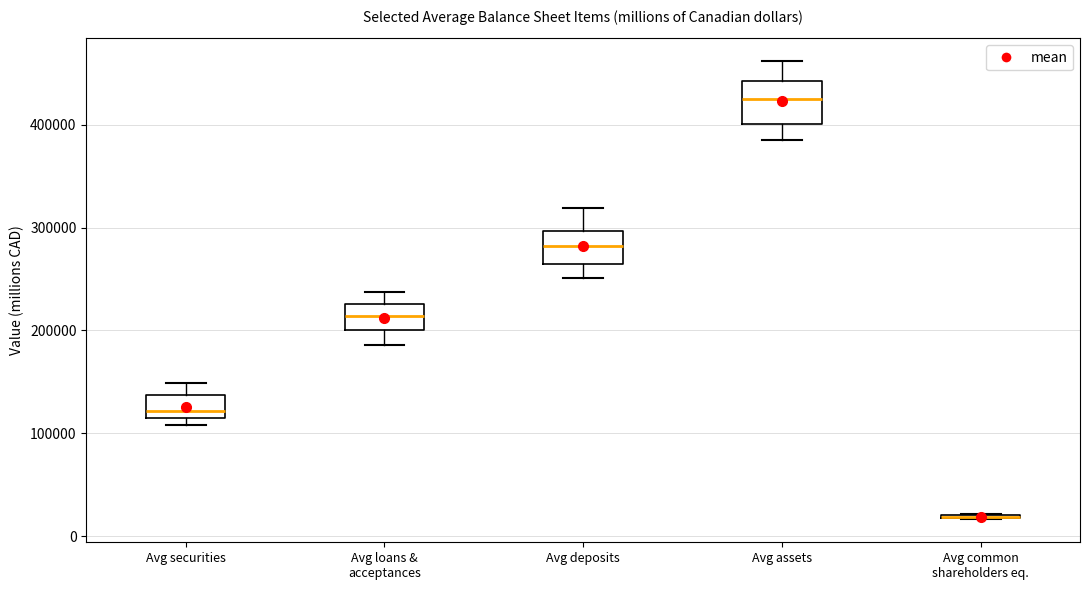

Reading left to right, transcribe this box plot: for each box, give where its median line is, the range the box spans, and where its two whiskers end, as read against the y-axis. The values are not printed on the chart, so give them approximately, as read against the axis.

Avg securities: median 120000 (just above the box's lower edge), box 120000 to 140000, whiskers 110000 to 150000
Avg loans & acceptances: median 210000, box 200000 to 230000, whiskers 190000 to 240000
Avg deposits: median 280000, box 260000 to 300000, whiskers 250000 to 320000
Avg assets: median 420000, box 400000 to 440000, whiskers 380000 to 460000
Avg common shareholders eq.: box collapsed to a line at 20000, whiskers 20000 to 20000